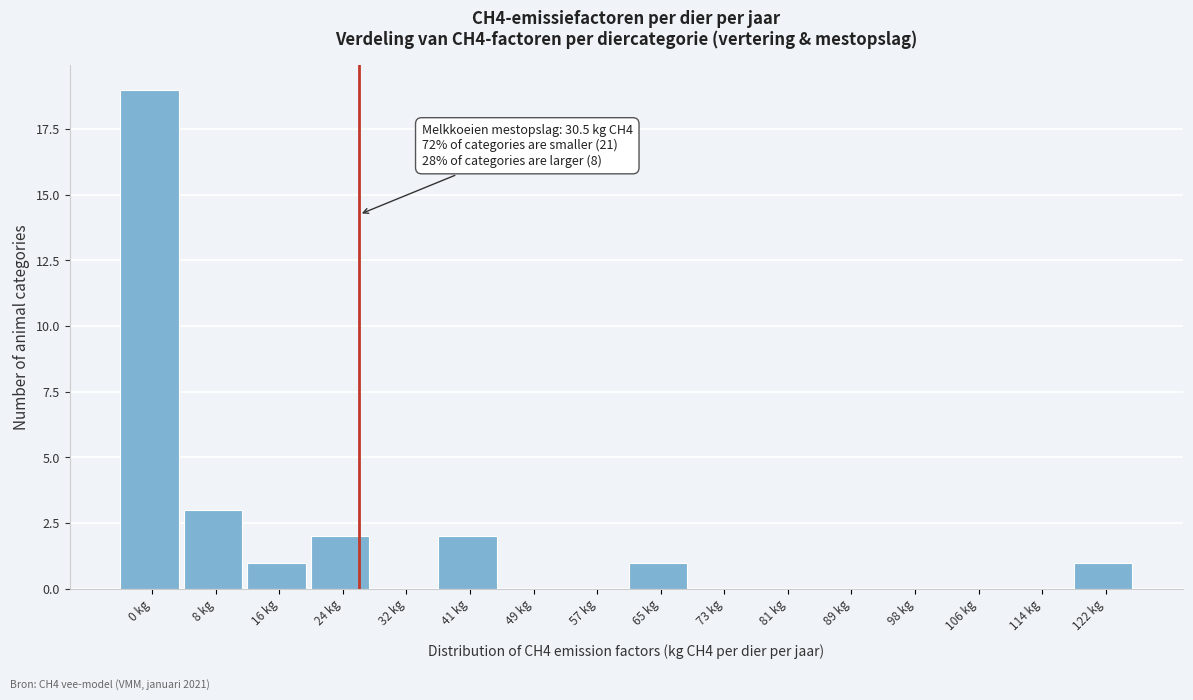

Reading right to left, transcribe all the data shown in this chart.

122 kg=1	114 kg=0	106 kg=0	98 kg=0	89 kg=0	81 kg=0	73 kg=0	65 kg=1	57 kg=0	49 kg=0	41 kg=2	32 kg=0	24 kg=2	16 kg=1	8 kg=3	0 kg=19